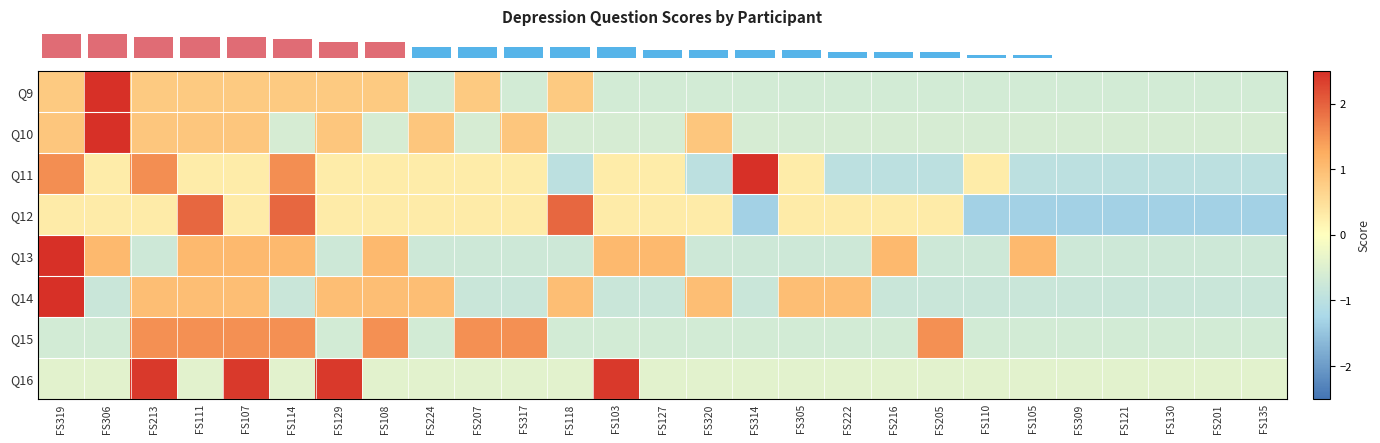

Between FS129 and FS130, which is larger?

FS129